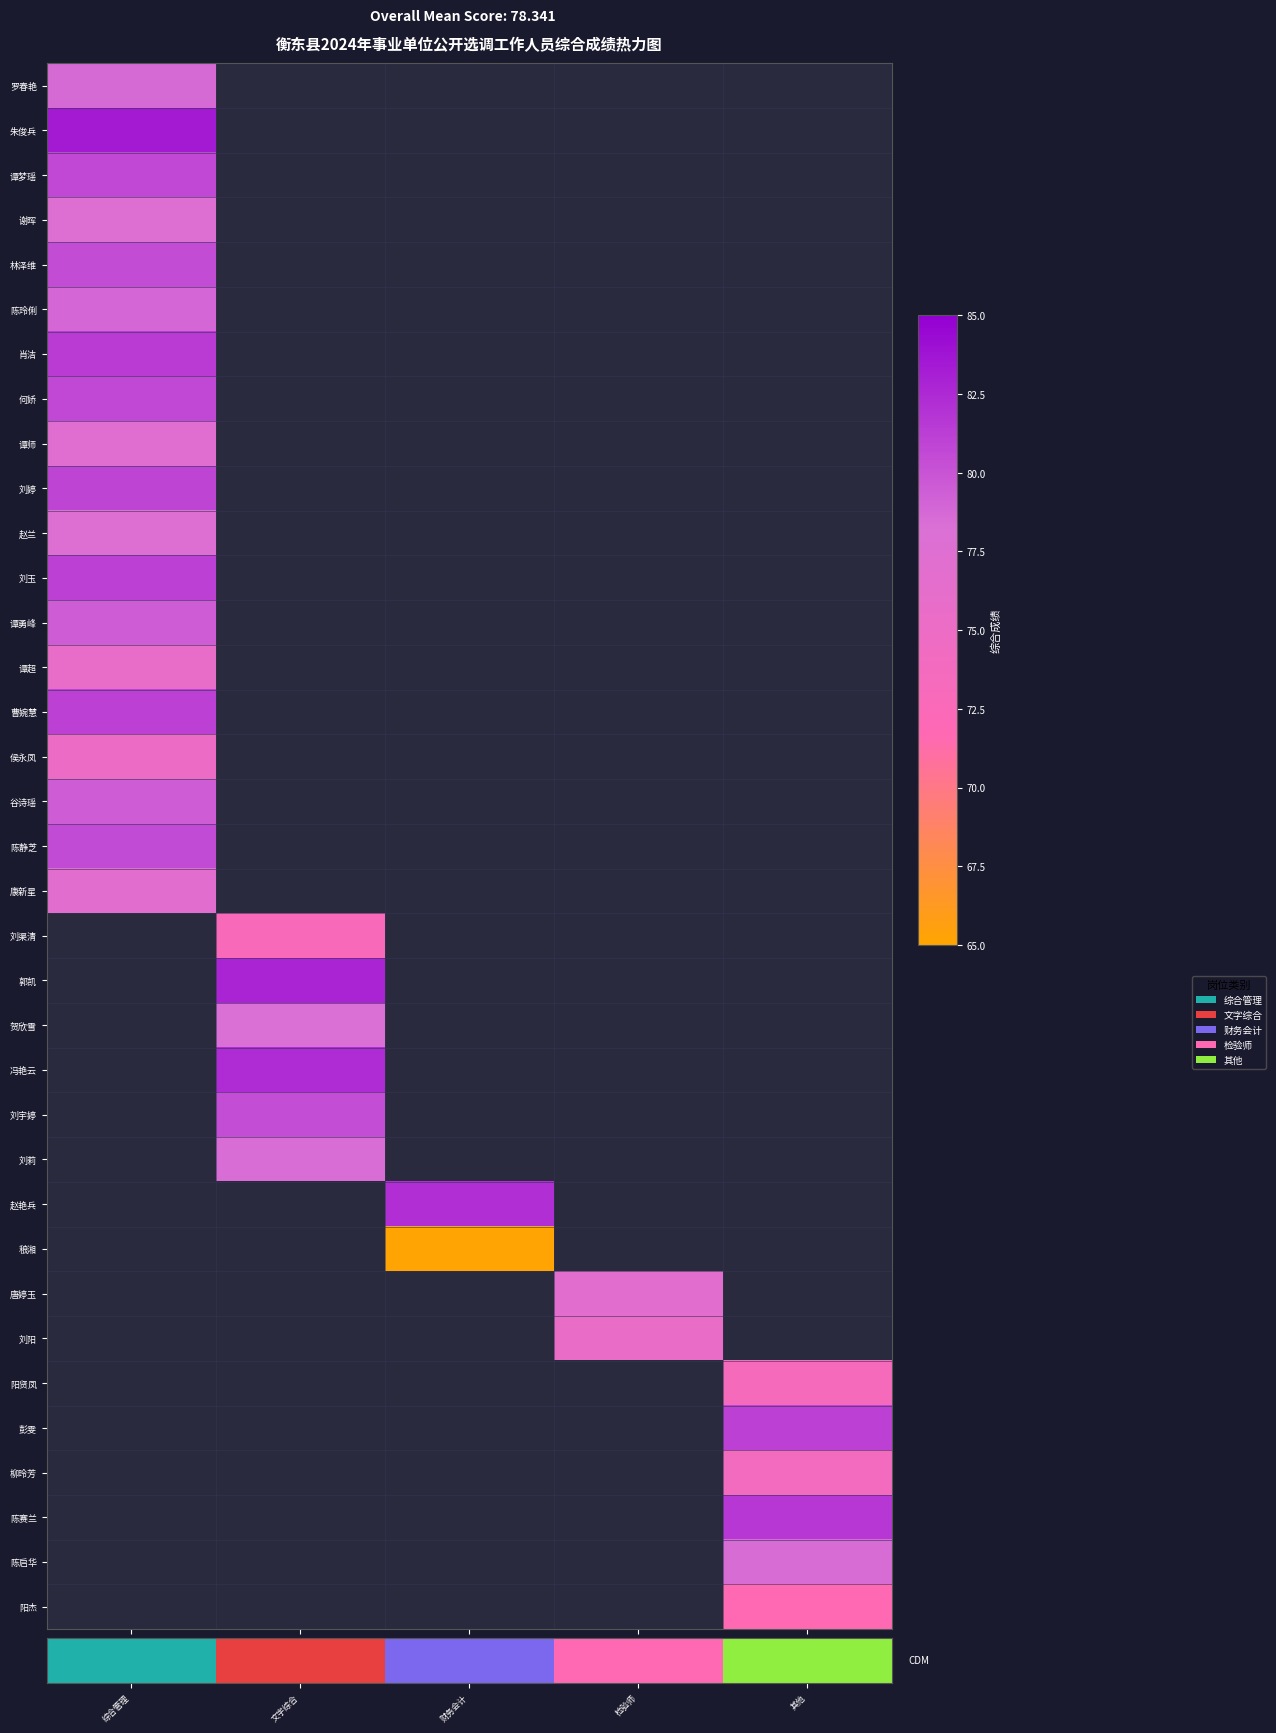

How many categories are shown in the chart?

5